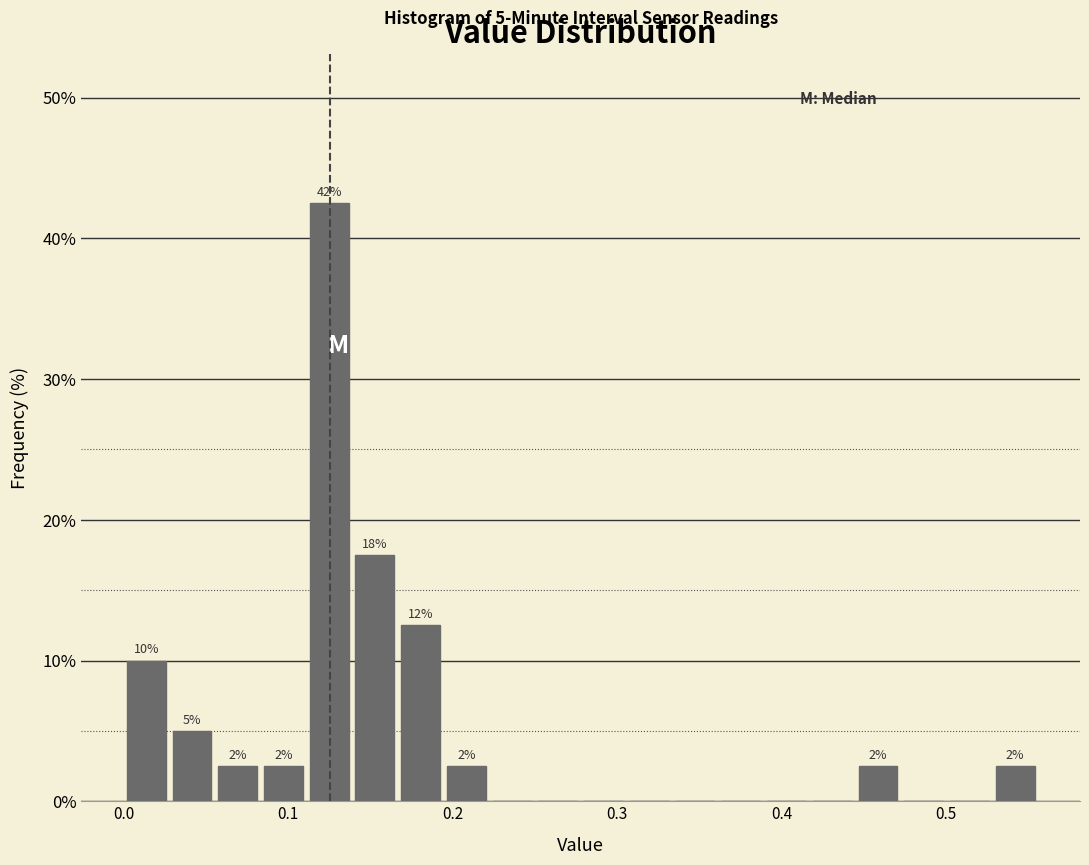

Around what value on the x-axis is the tallest bar? Give the approximate position of its centre, as read against the axis.

0.13